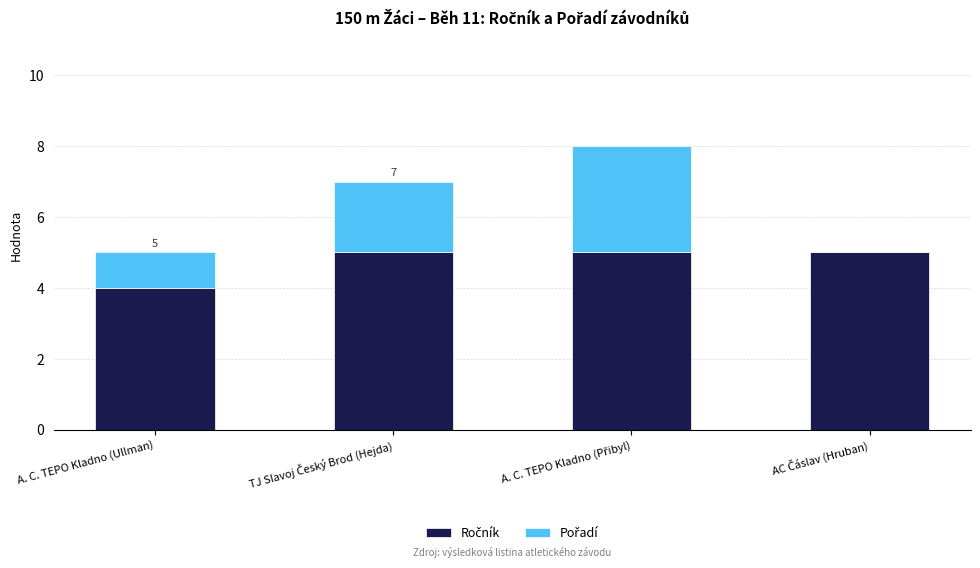

What is the total value across all series at A. C. TEPO Kladno (Ullman)?

5